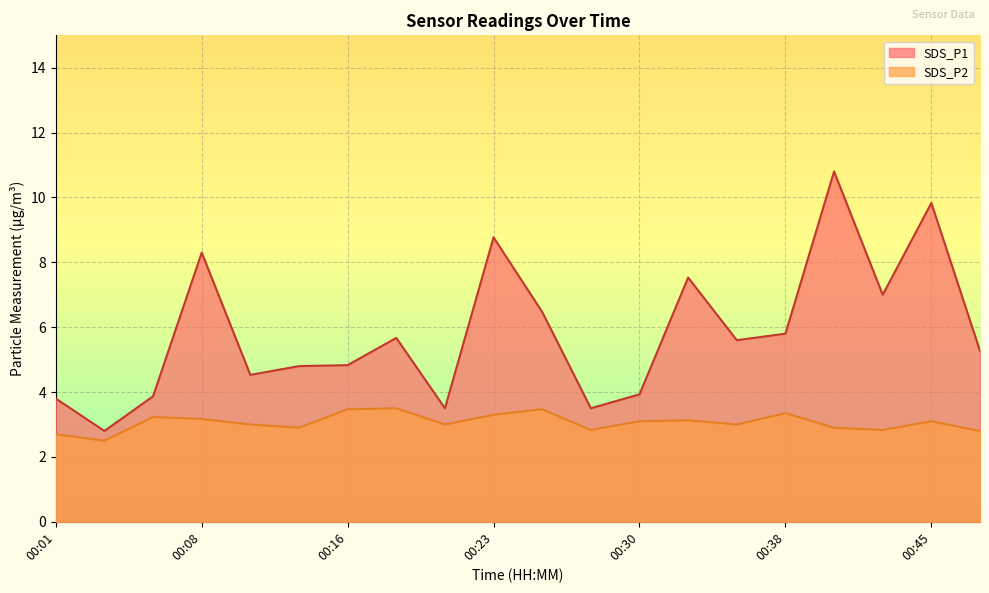

Which series has the largest total across all categories?

SDS_P1